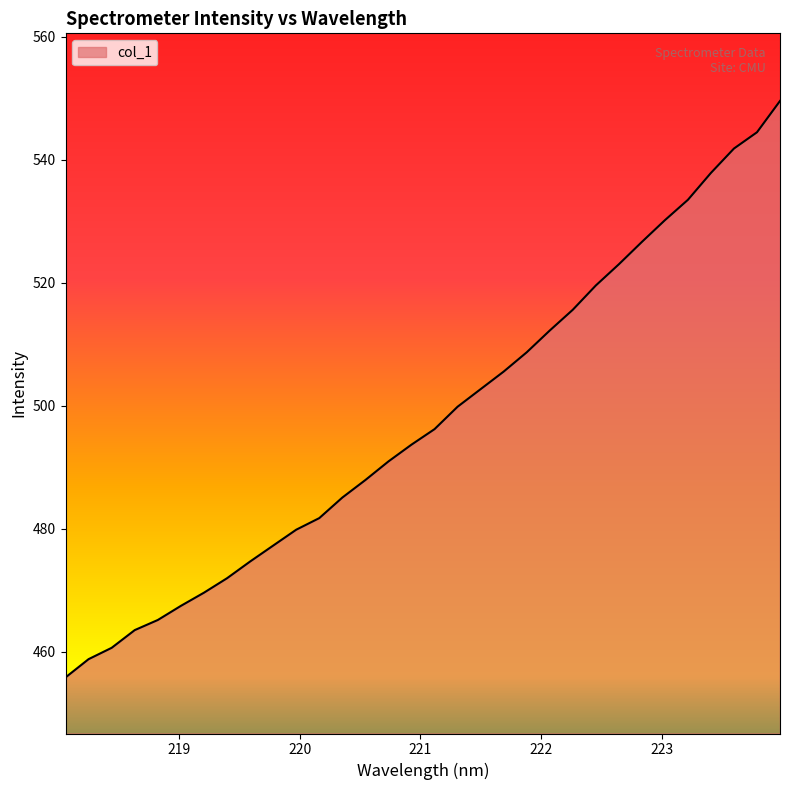

What is the difference between the maximum and minimum values?

93.7